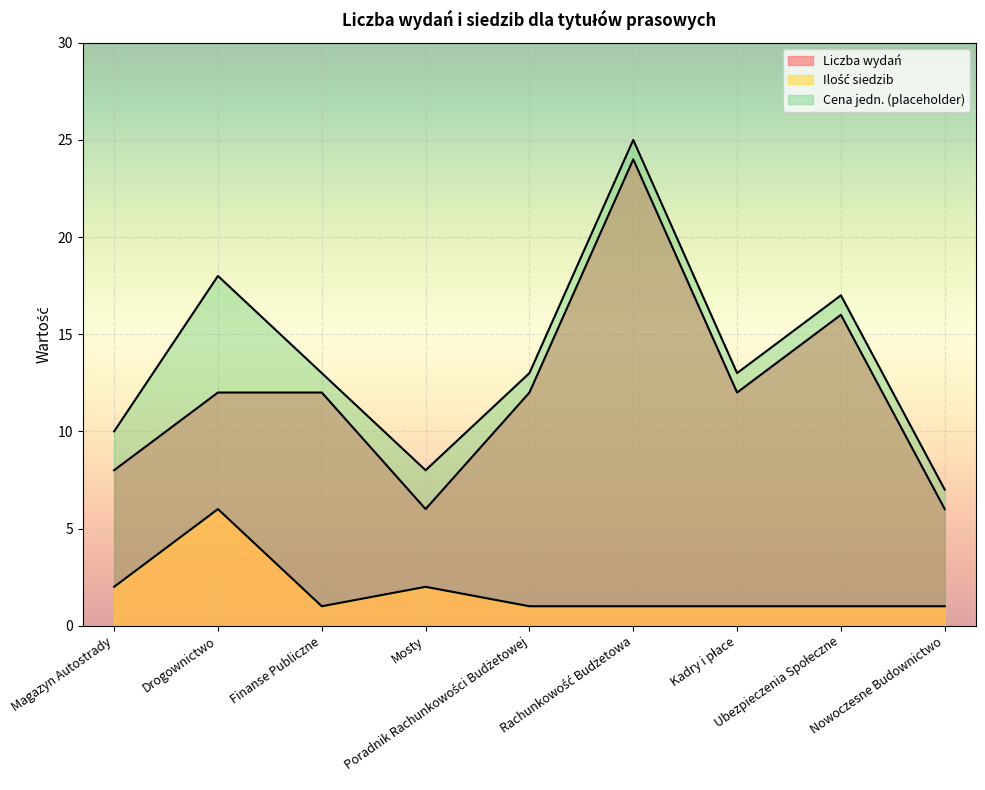

Which category has the highest value in the Ilość siedzib series?

Drogownictwo